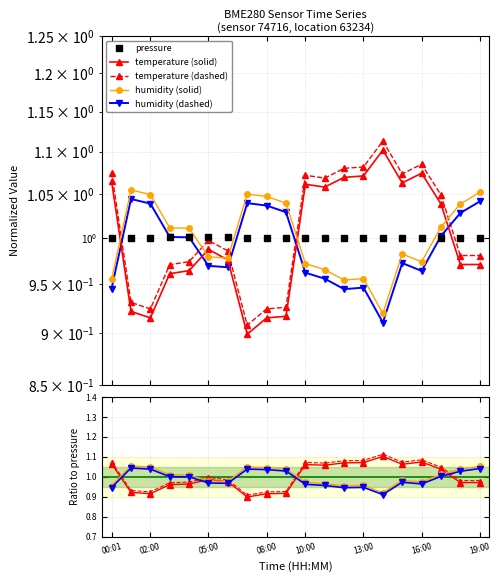

What position from the right is 05:00?

15